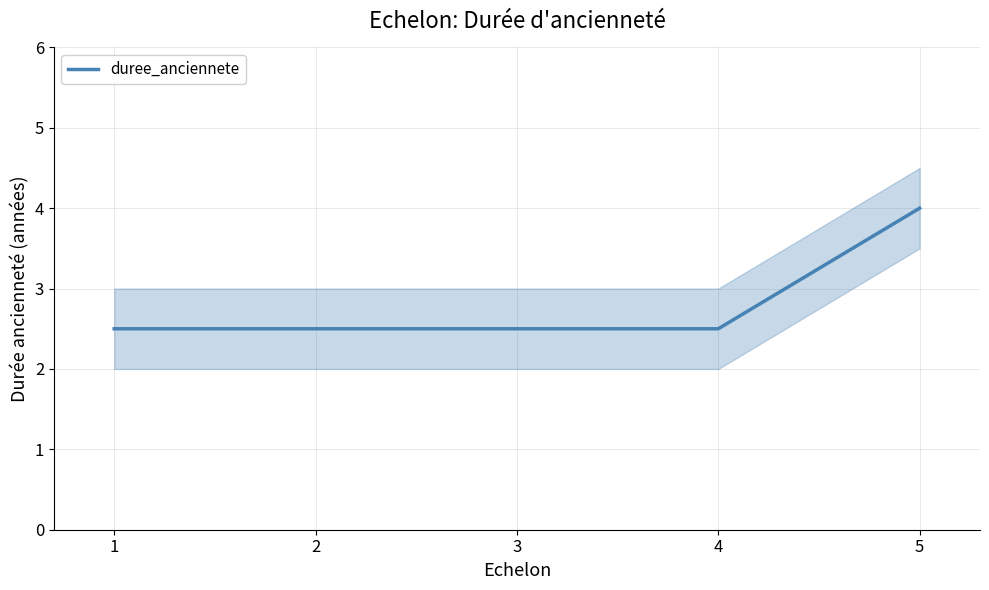

Count the number of data series in this chart.

1